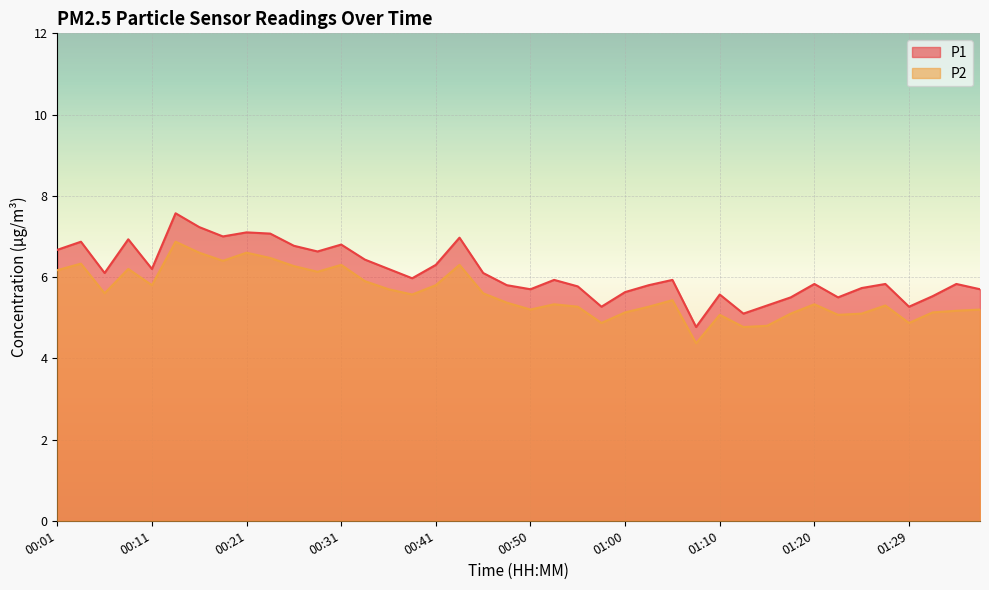

What is the total value across all series at 01:10?

10.6